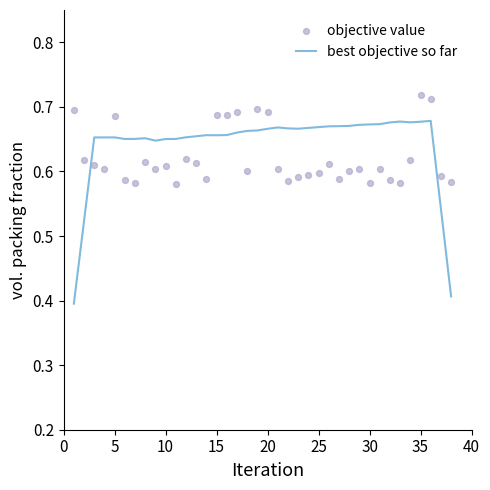

What are all the series names shown in the legend?

best objective so far, objective value